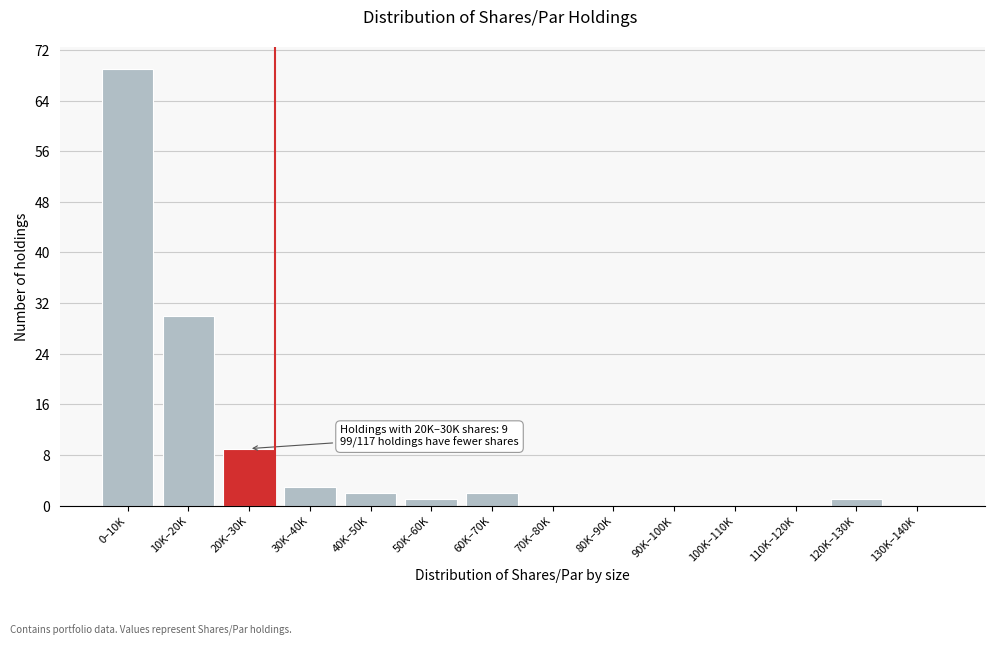

Reading right to left, list all the values displayed in this chart.

130K–140K=0	120K–130K=1	110K–120K=0	100K–110K=0	90K–100K=0	80K–90K=0	70K–80K=0	60K–70K=2	50K–60K=1	40K–50K=2	30K–40K=3	20K–30K=9	10K–20K=30	0–10K=69